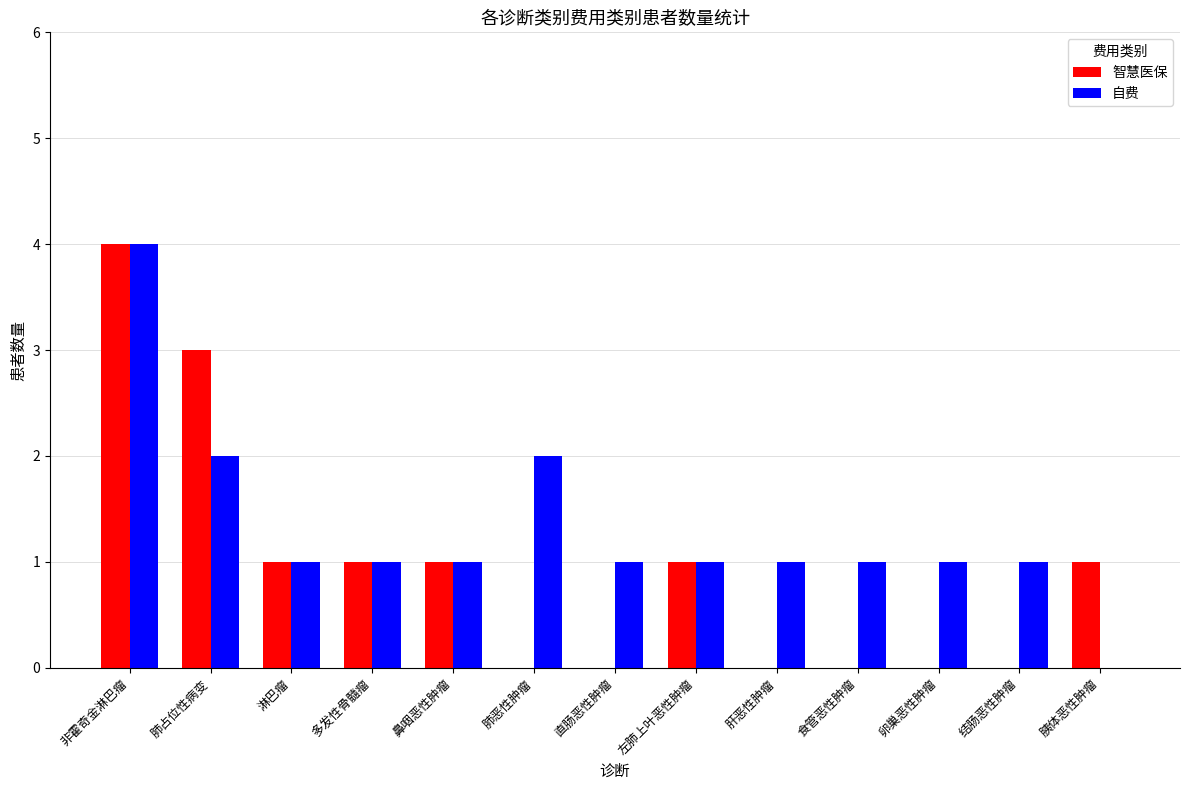

What is the sum of the 自费 values at 左肺上叶恶性肿瘤 and 非霍奇金淋巴瘤?

5